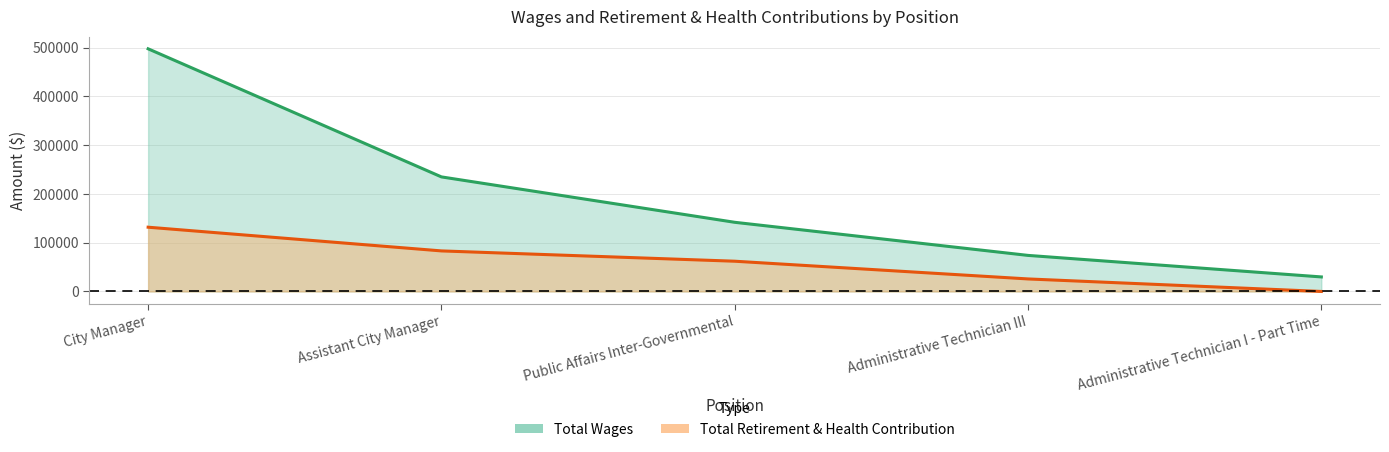

List the series in order of their peak value, lowest first.

Total Retirement & Health Contribution, Total Wages